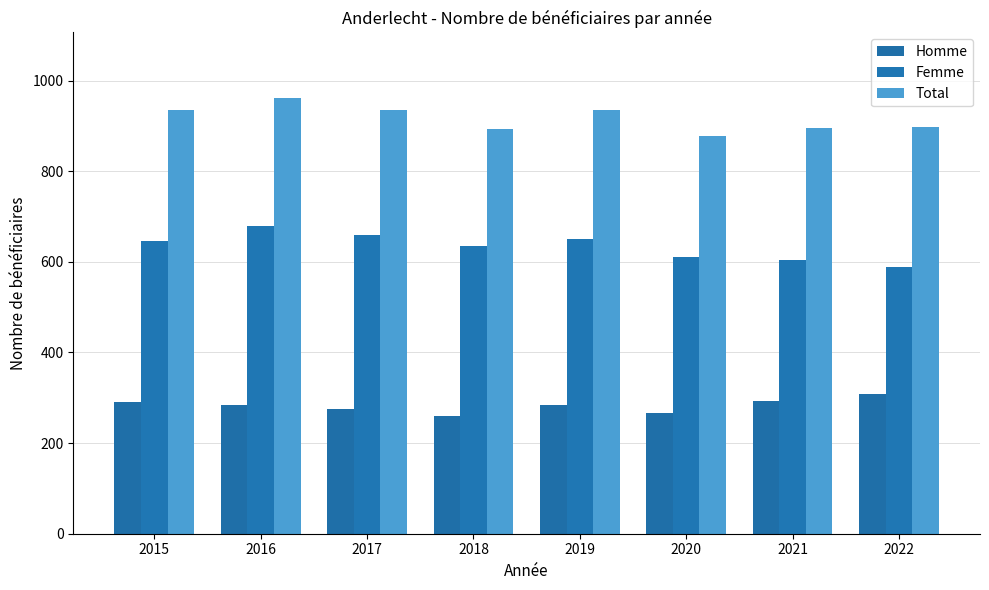

How many distinct data groups are displayed?

3